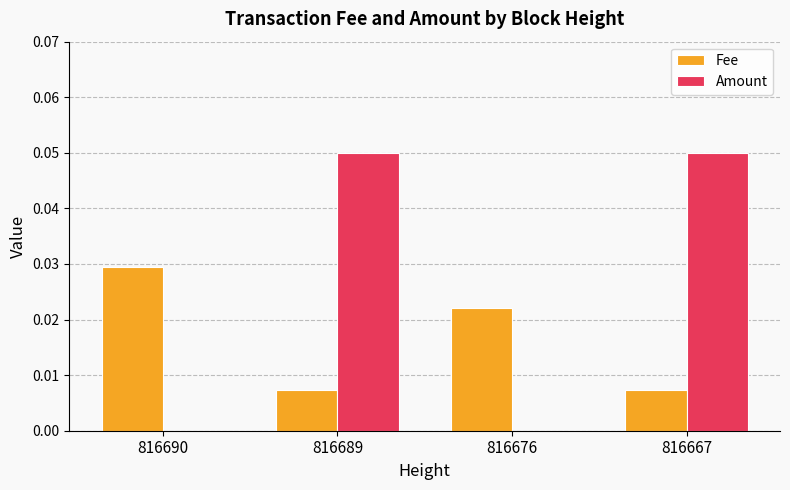

Between 816676 and 816667, which series saw the biggest shift?

Amount